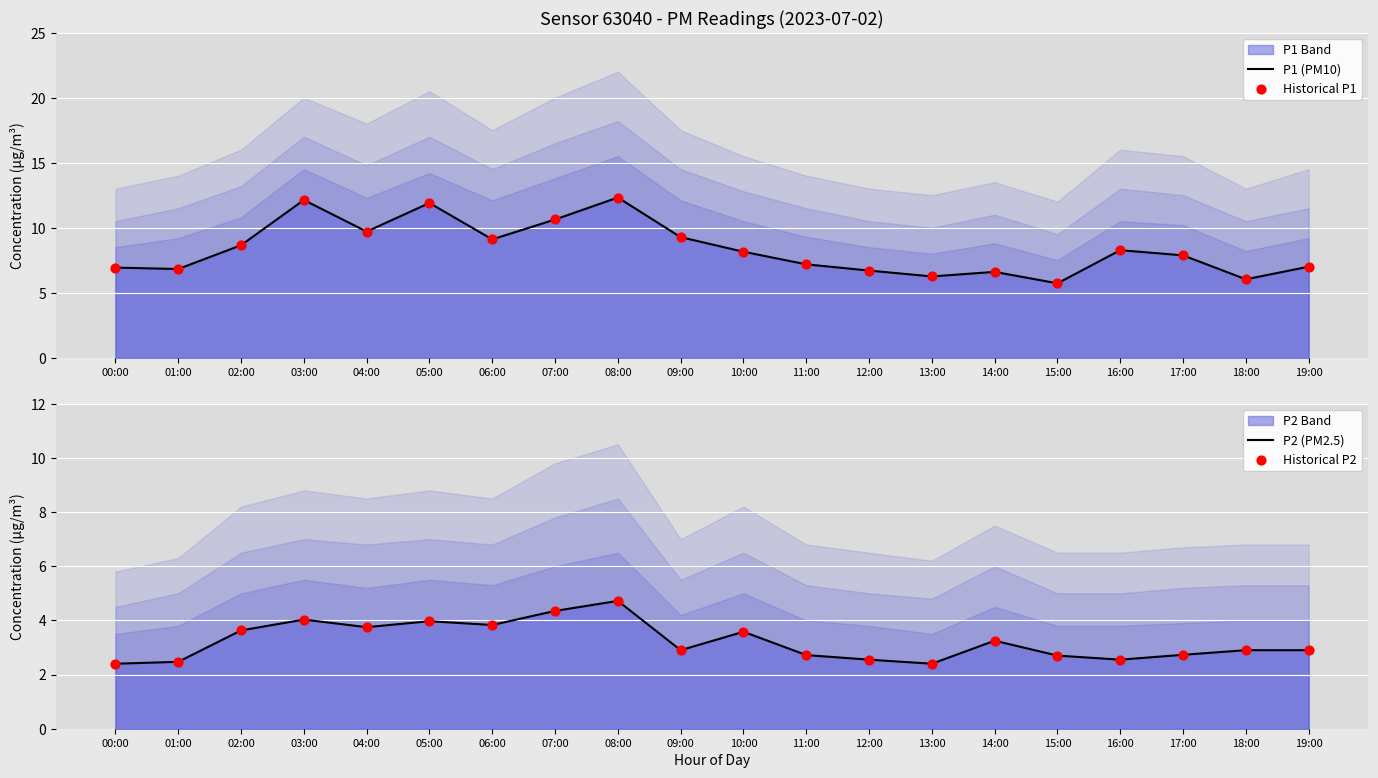

Which series reaches the minimum Y coordinate?

P2 (PM2.5)